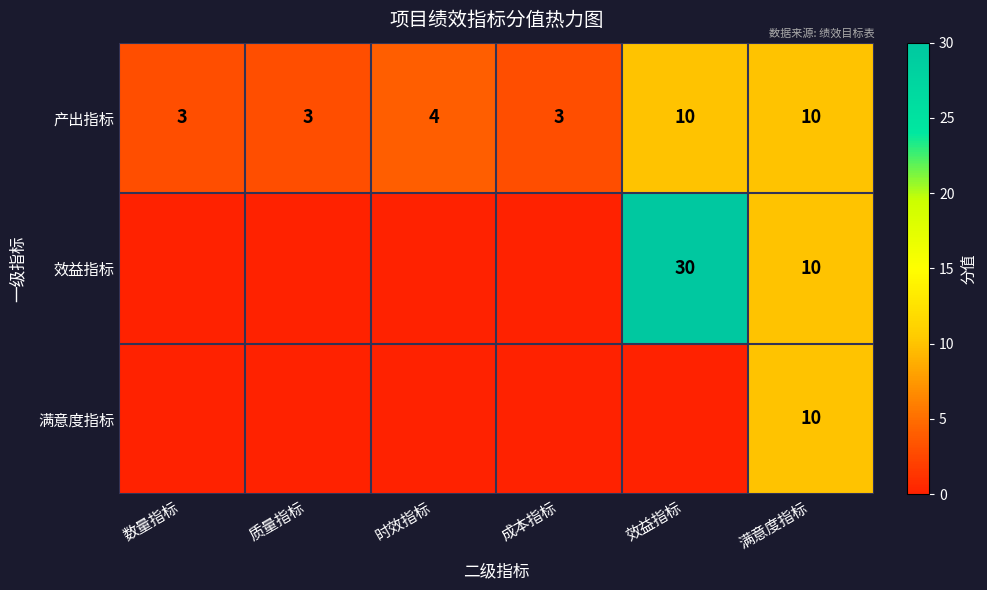

Is it true that 产出指标 equals 10 at 满意度指标?

True